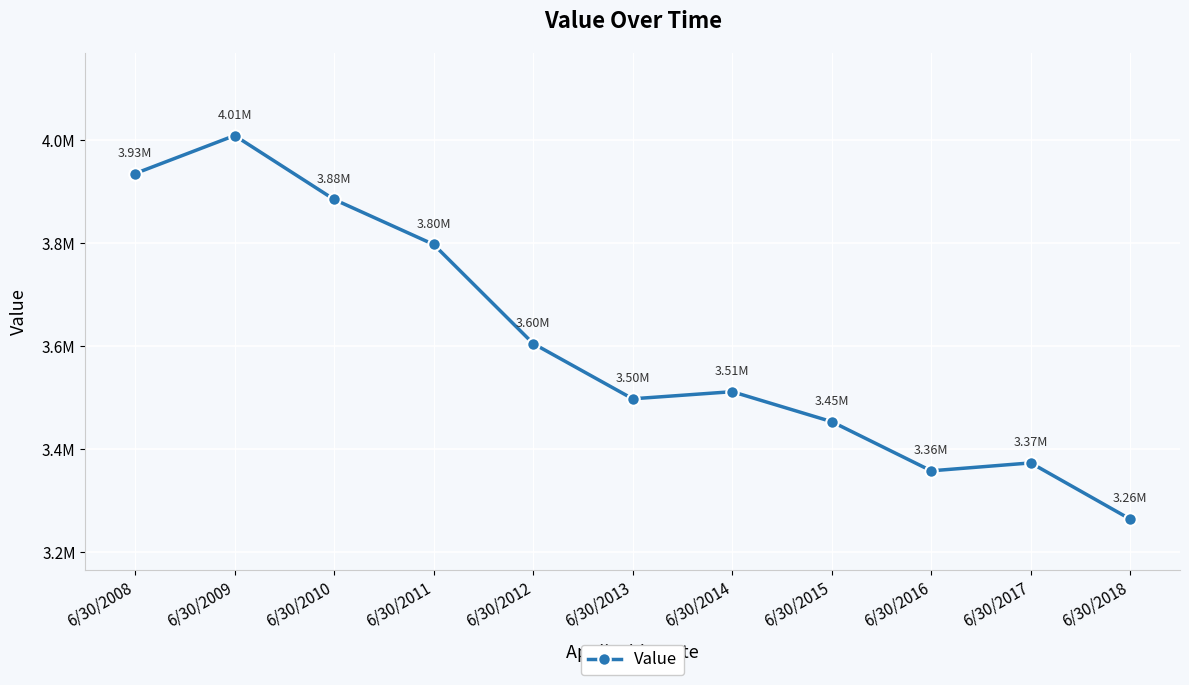

Rank the categories by value from lowest to highest.

6/30/2018, 6/30/2016, 6/30/2017, 6/30/2015, 6/30/2013, 6/30/2014, 6/30/2012, 6/30/2011, 6/30/2010, 6/30/2008, 6/30/2009